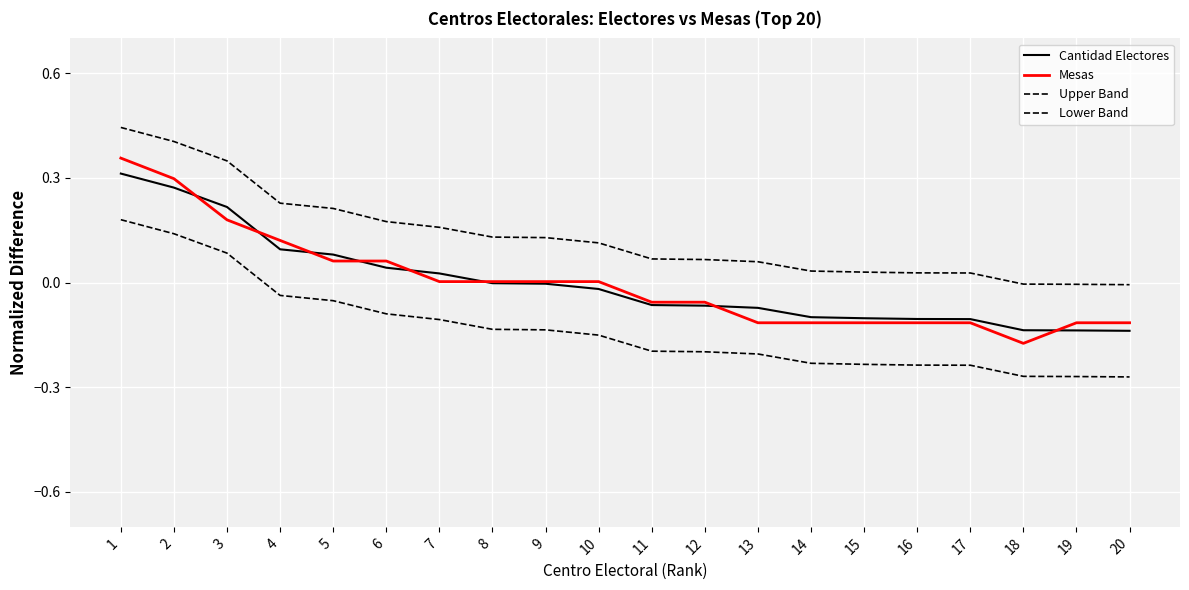

Reading left to right, extract all data points from this chart.

Cantidad Electores: 1=0.3	2=0.3	3=0.2	4=0.1	5=0.1	6=0.0	7=0.0	8=-0.0	9=-0.0	10=-0.0	11=-0.1	12=-0.1	13=-0.1	14=-0.1	15=-0.1	16=-0.1	17=-0.1	18=-0.1	19=-0.1	20=-0.1
Mesas: 1=0.4	2=0.3	3=0.2	4=0.1	5=0.1	6=0.1	7=0.0	8=0.0	9=0.0	10=0.0	11=-0.1	12=-0.1	13=-0.1	14=-0.1	15=-0.1	16=-0.1	17=-0.1	18=-0.2	19=-0.1	20=-0.1
Upper Band: 1=0.4	2=0.4	3=0.3	4=0.2	5=0.2	6=0.2	7=0.2	8=0.1	9=0.1	10=0.1	11=0.1	12=0.1	13=0.1	14=0.0	15=0.0	16=0.0	17=0.0	18=-0.0	19=-0.0	20=-0.0
Lower Band: 1=0.2	2=0.1	3=0.1	4=-0.0	5=-0.1	6=-0.1	7=-0.1	8=-0.1	9=-0.1	10=-0.2	11=-0.2	12=-0.2	13=-0.2	14=-0.2	15=-0.2	16=-0.2	17=-0.2	18=-0.3	19=-0.3	20=-0.3